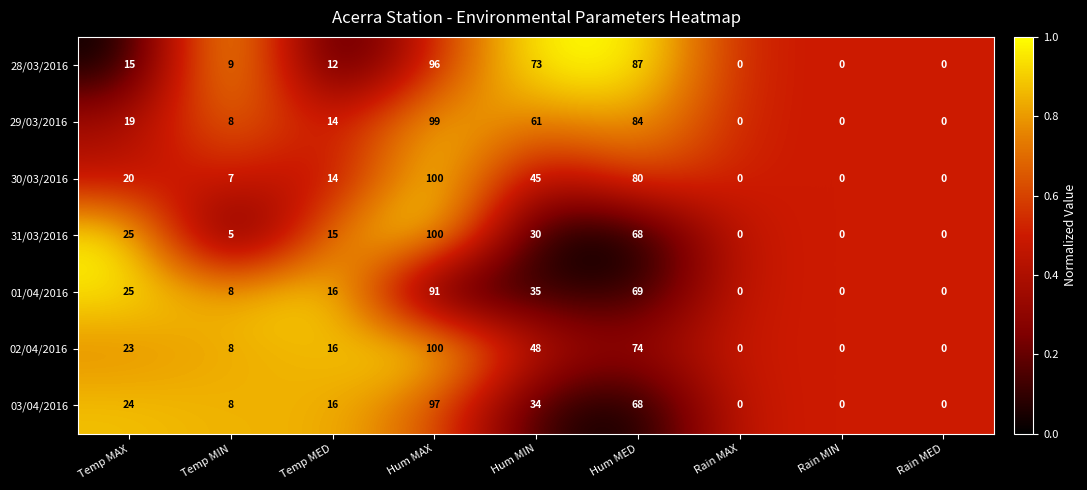

Where is 29/03/2016 nearest to the value 49?

Hum MIN